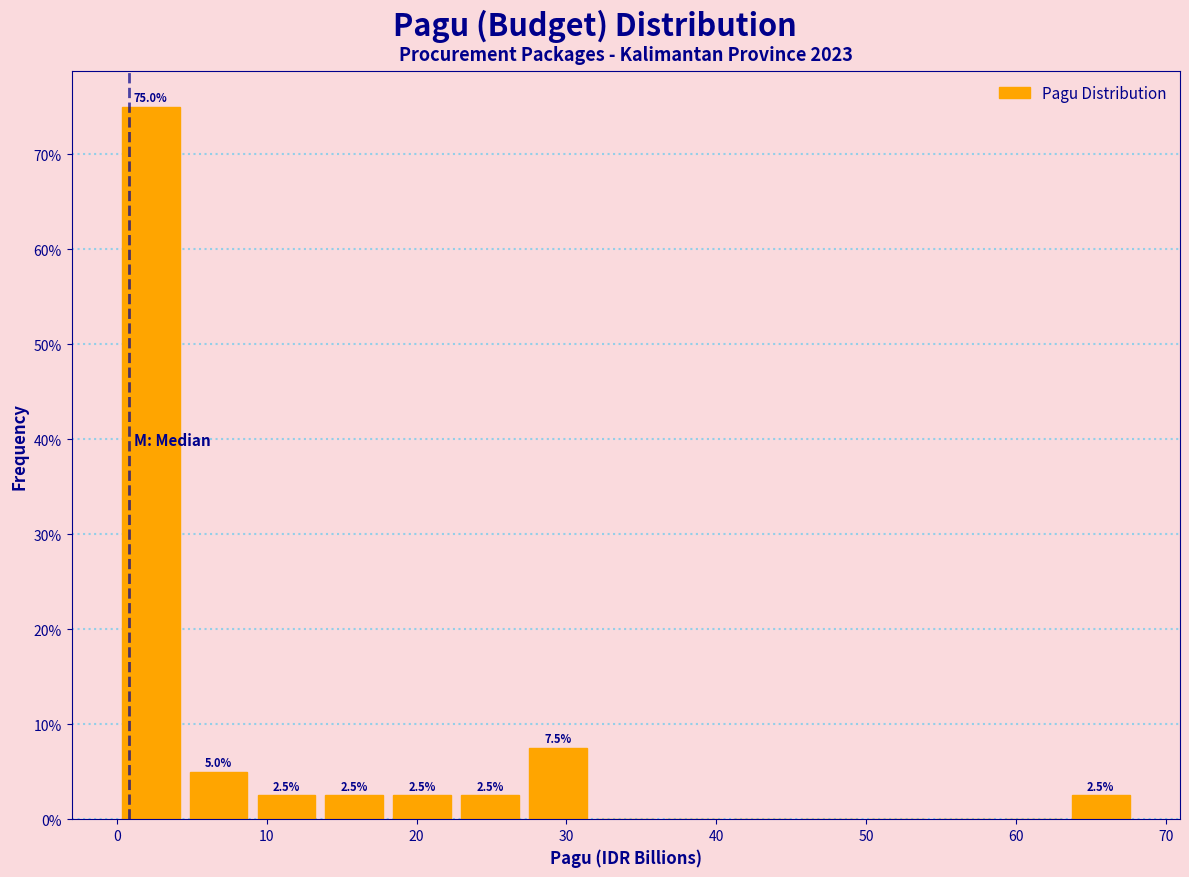

Which range on the x-axis has the tallest bar?

0 to 5